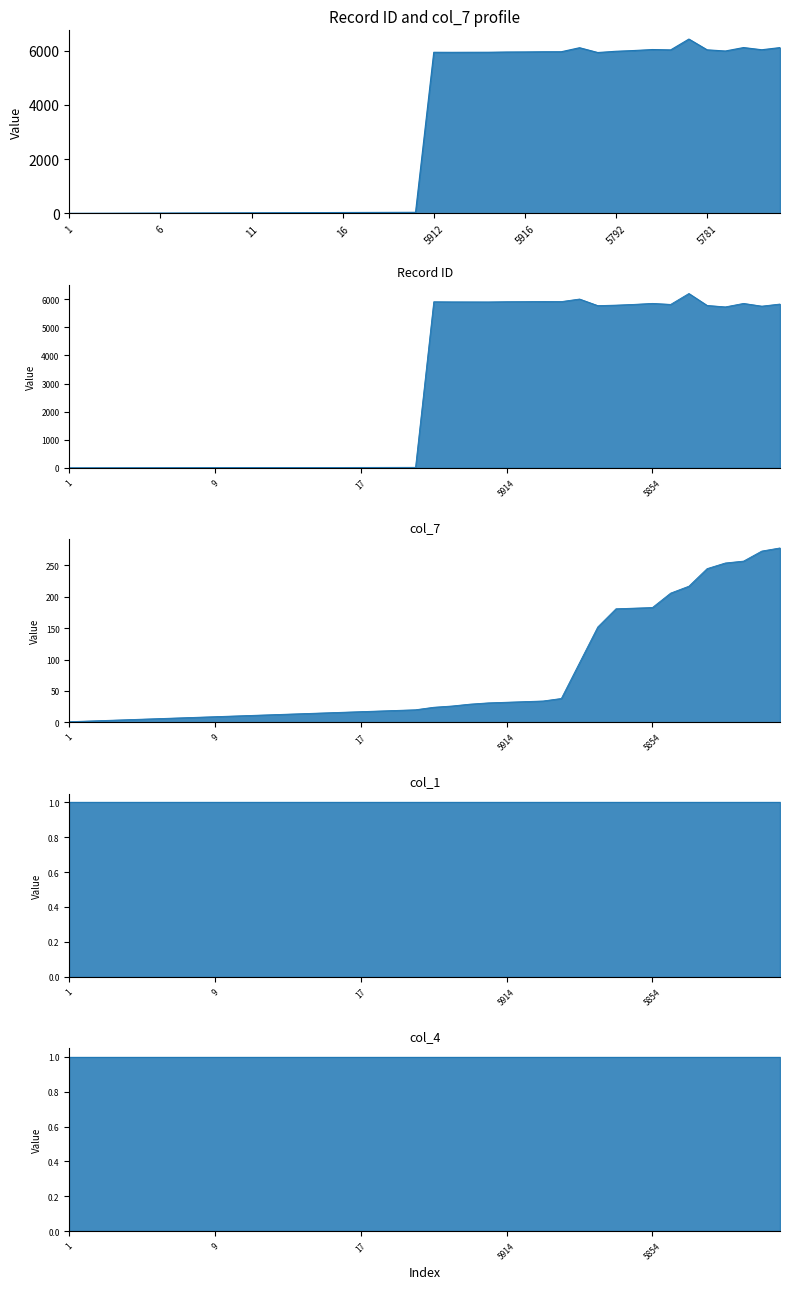

Does the chart display data point markers on the line(s)?

No